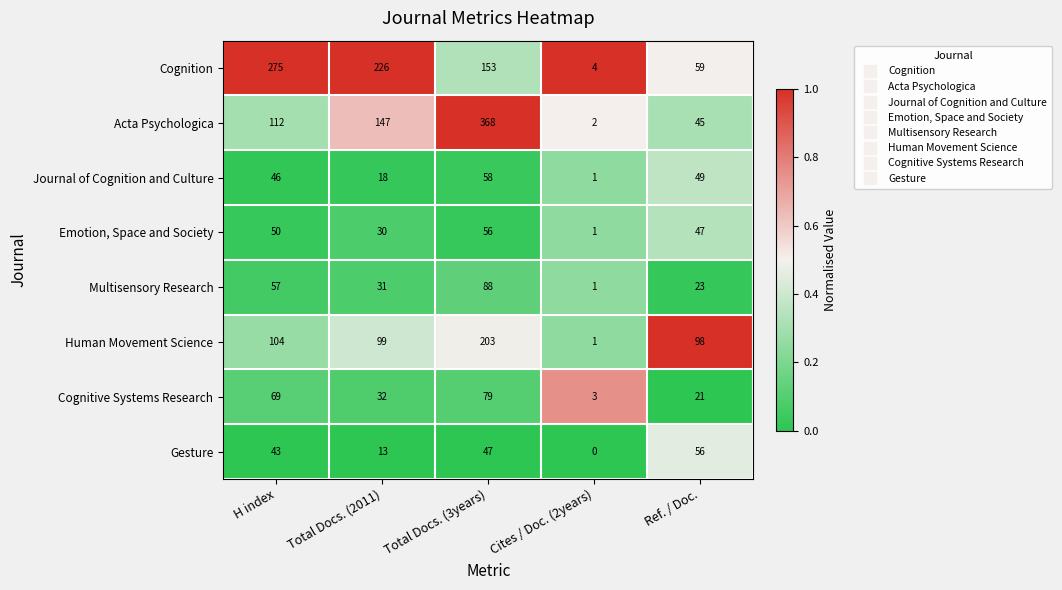

At which category does the chart reach its minimum across all series?

Cites / Doc. (2years)